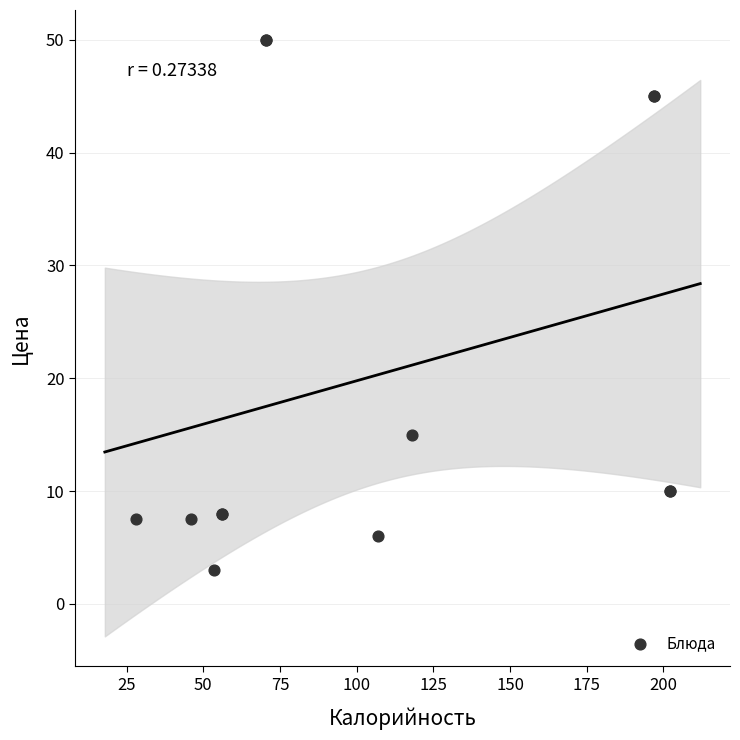

What Y value in the scatter plot is closest to 26?

15.0